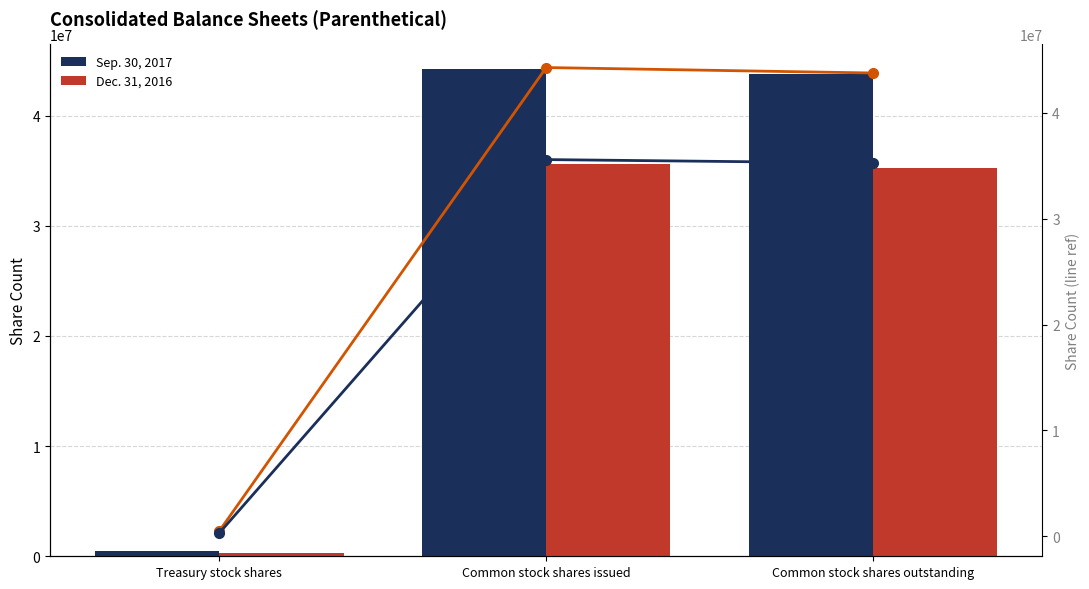

True or false: Dec. 31, 2016 has a value of 62903739 at Common stock shares issued.

False